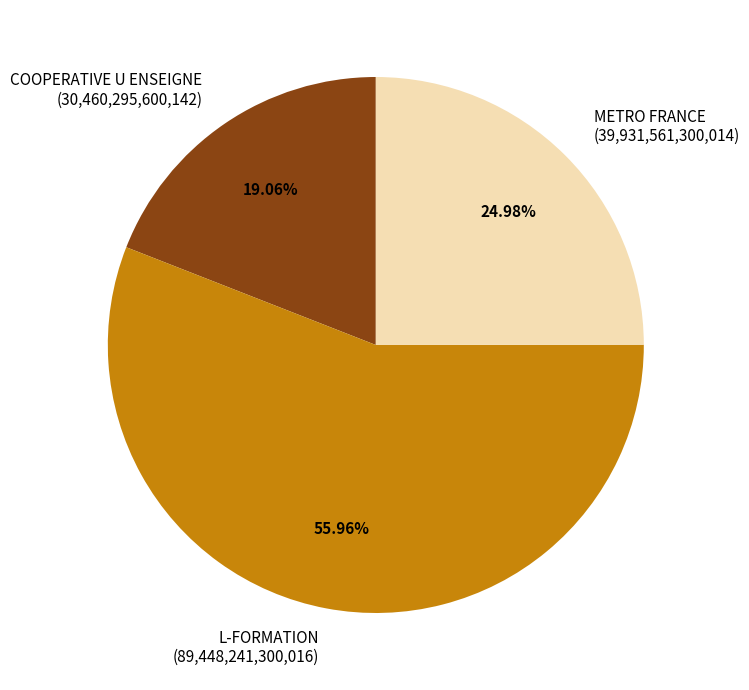

Between METRO FRANCE and COOPERATIVE U ENSEIGNE, which is larger?

METRO FRANCE